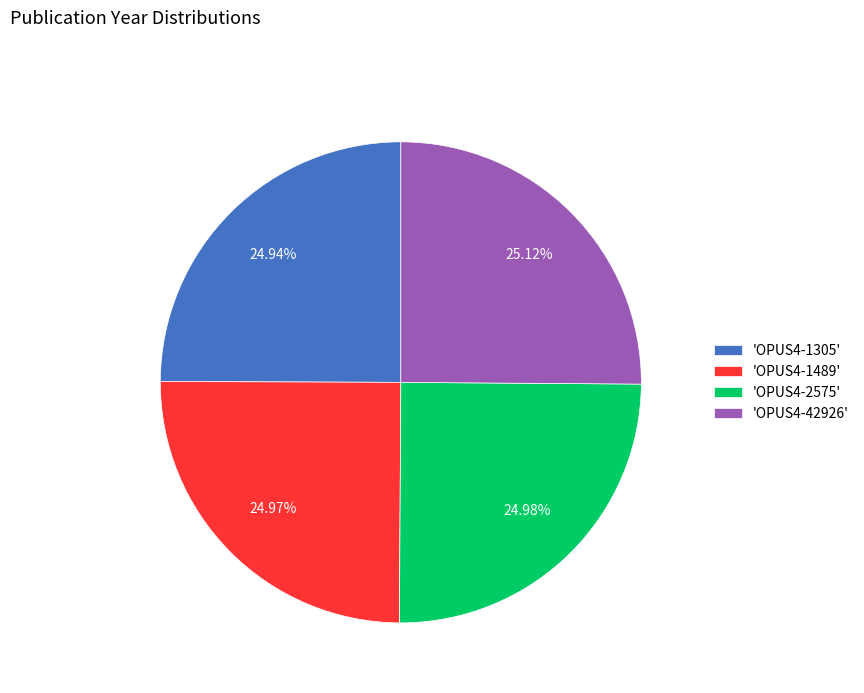

What is the ratio of the value at 'OPUS4-2575' to the value at 'OPUS4-42926'?

1.0